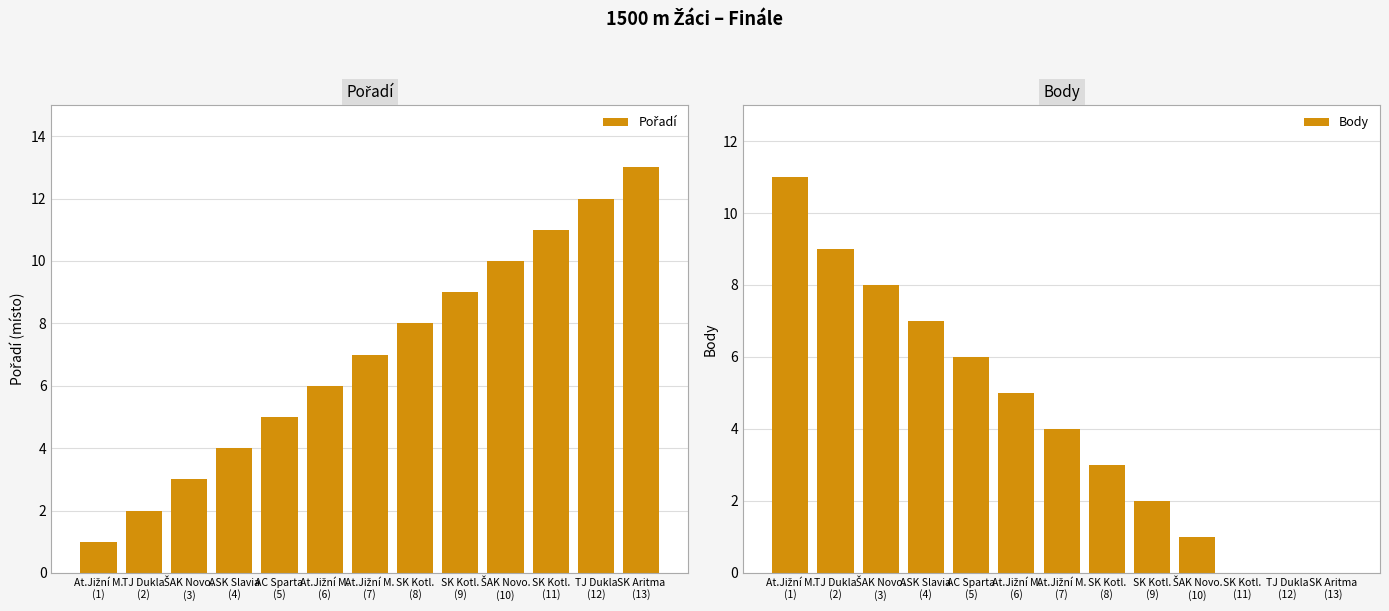

Reading left to right, list all the values displayed in this chart.

Pořadí: 1	2	3	4	5	6	7	8	9	10	11	12	13
Body: 11	9	8	7	6	5	4	3	2	1	0	0	0